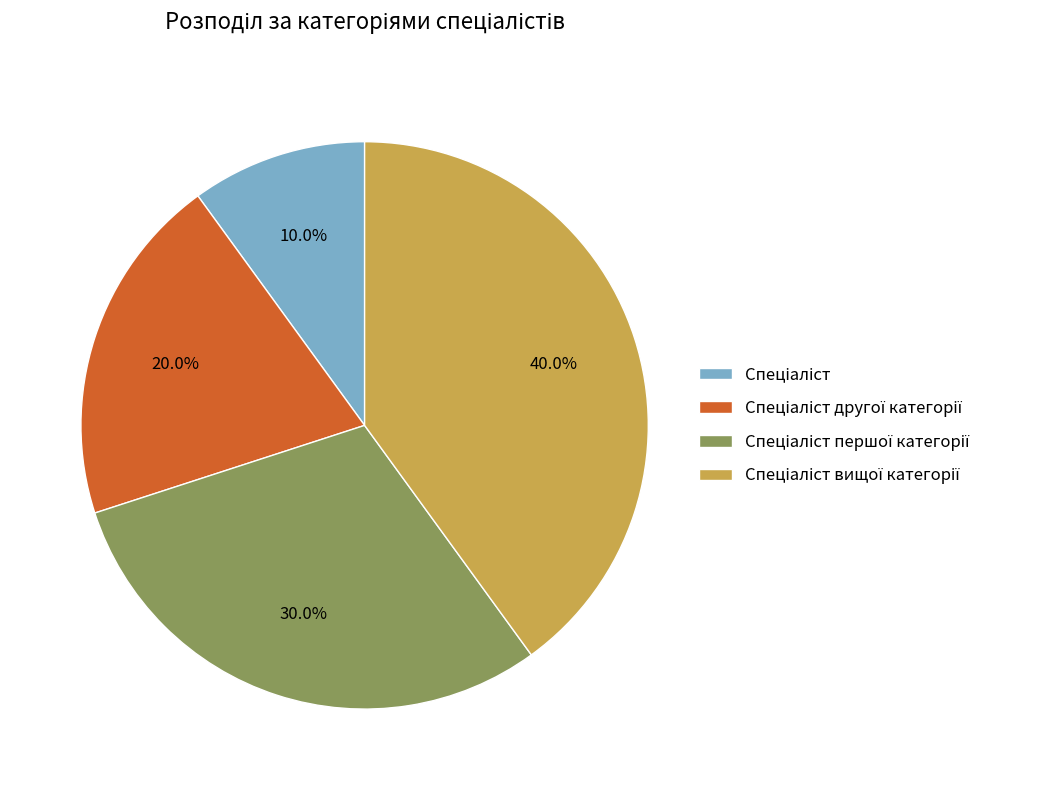

Does any single category account for the majority?

No